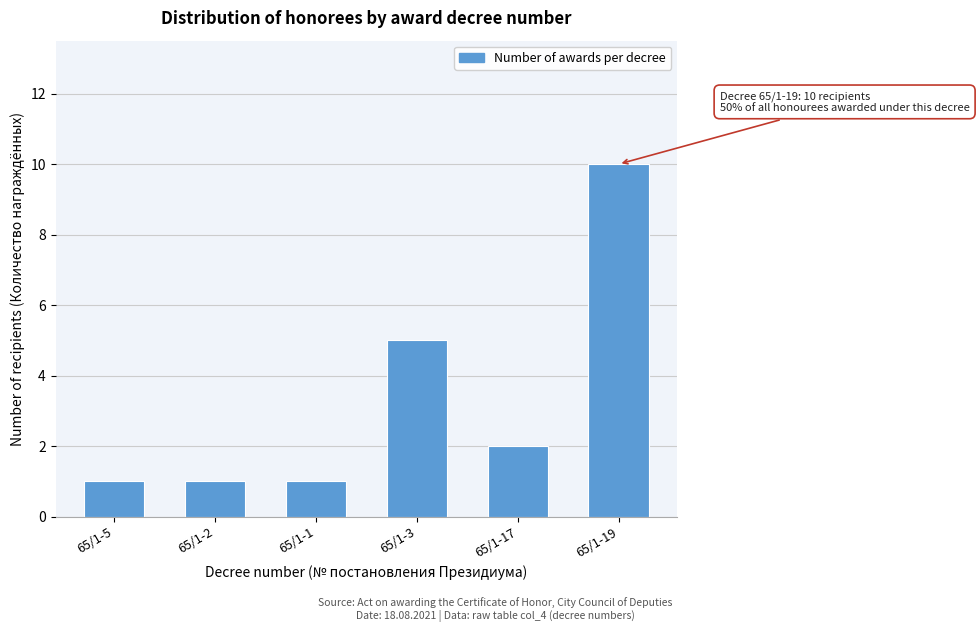

Reading left to right, list all the values displayed in this chart.

1	1	1	5	2	10